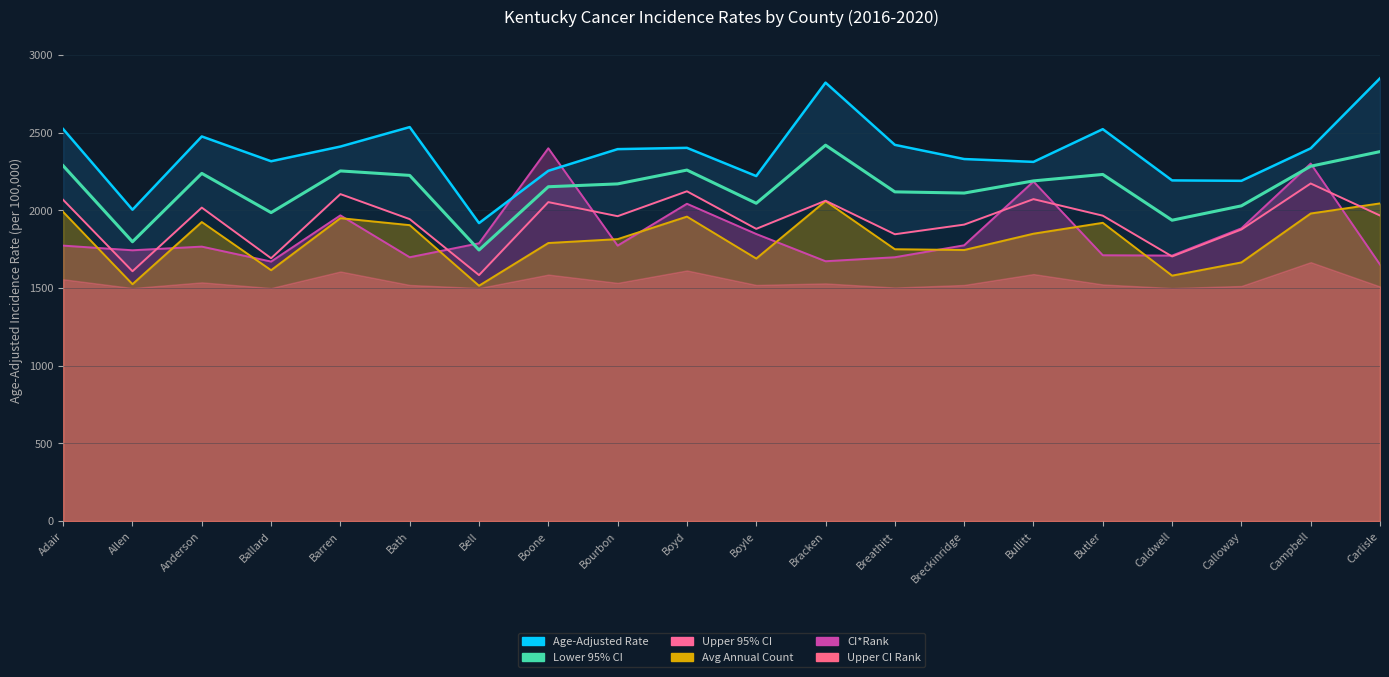

Which label corresponds to the largest value in the chart?

Carlisle